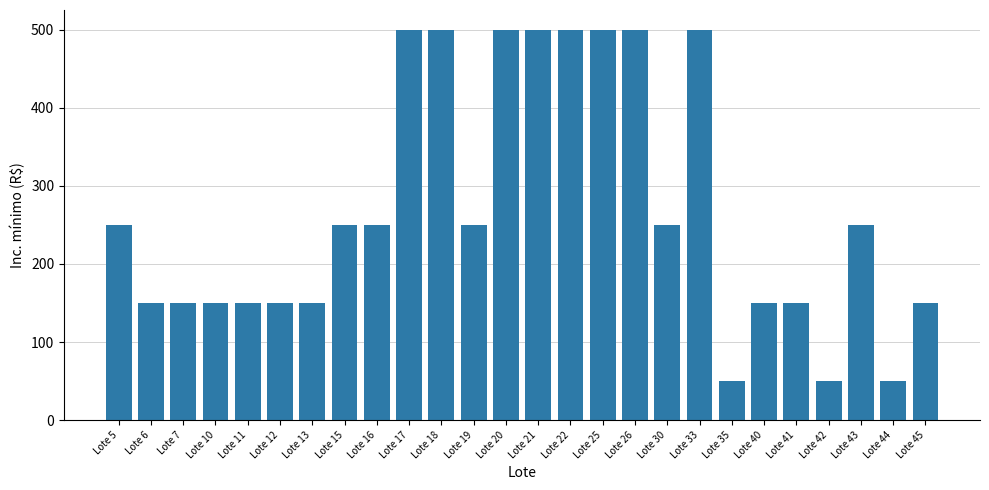

What is the difference between the maximum and minimum values?

450